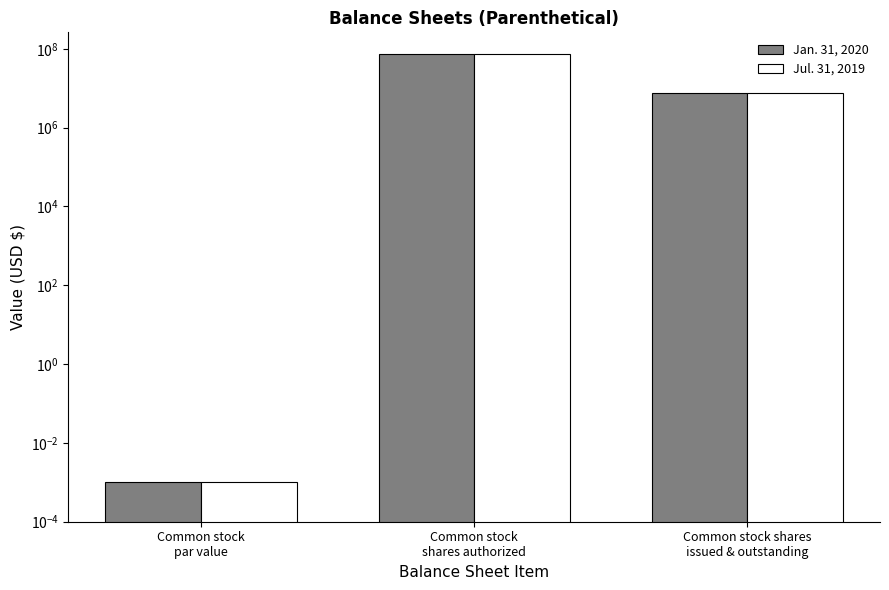

True or false: Jul. 31, 2019 has a value of 7430000.0 at Common stock shares
issued & outstanding.

True